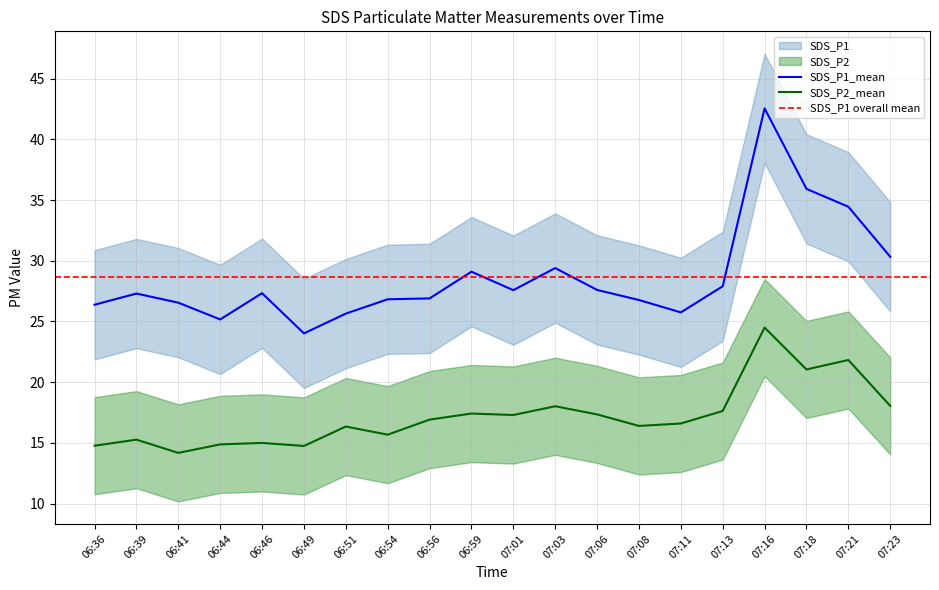

What is the maximum value for SDS_P1?

42.5